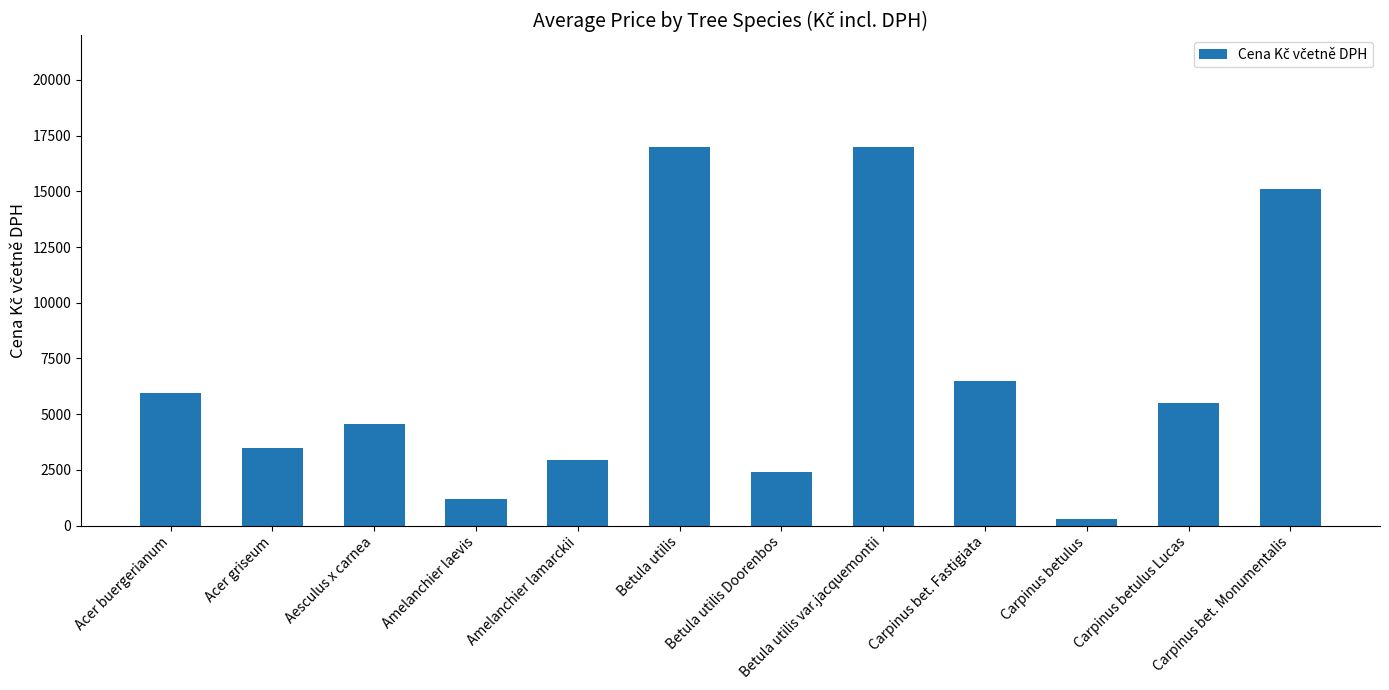

Is it true that the value at Acer griseum is 6183?

False